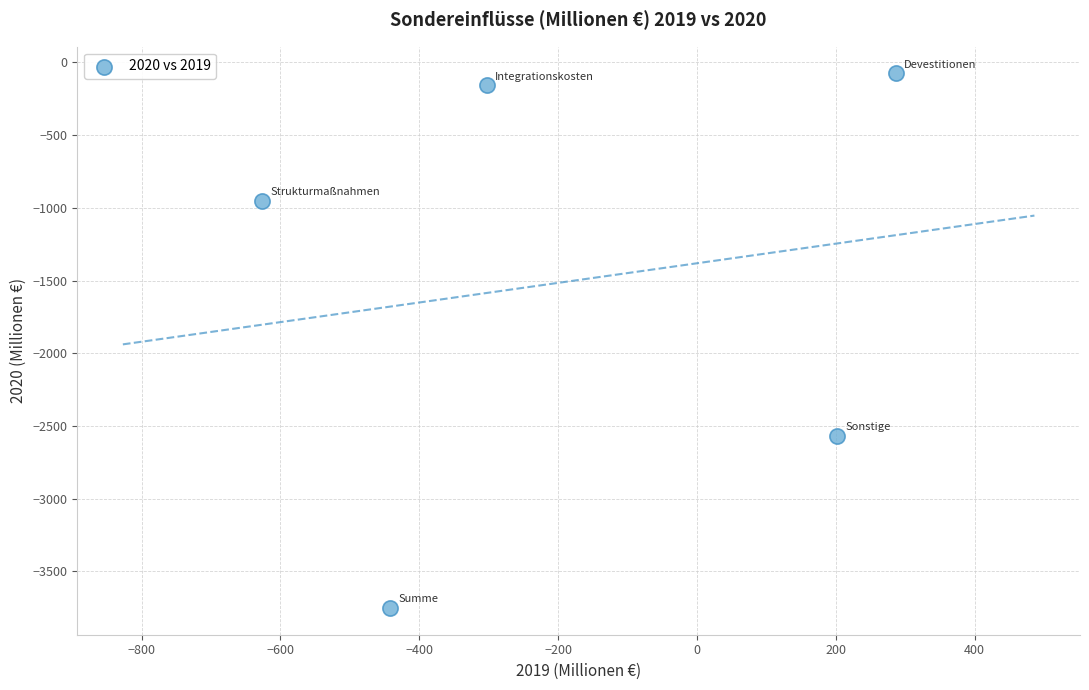

What is the range of Y values (max minus min)?

3675